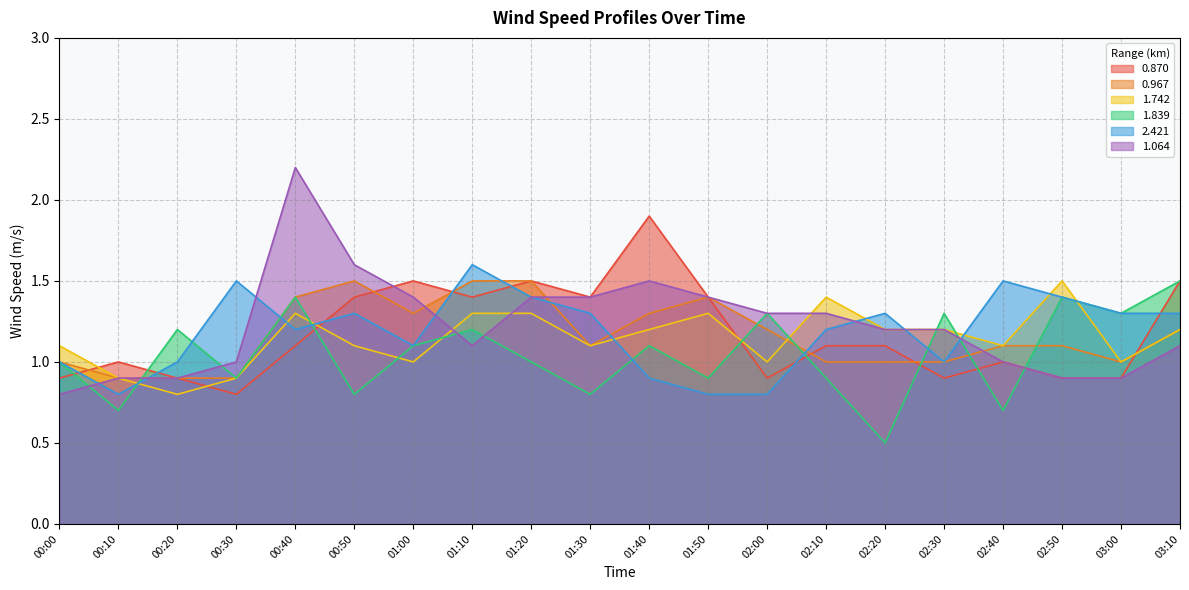

What is the total value across all series at 01:20?

8.1